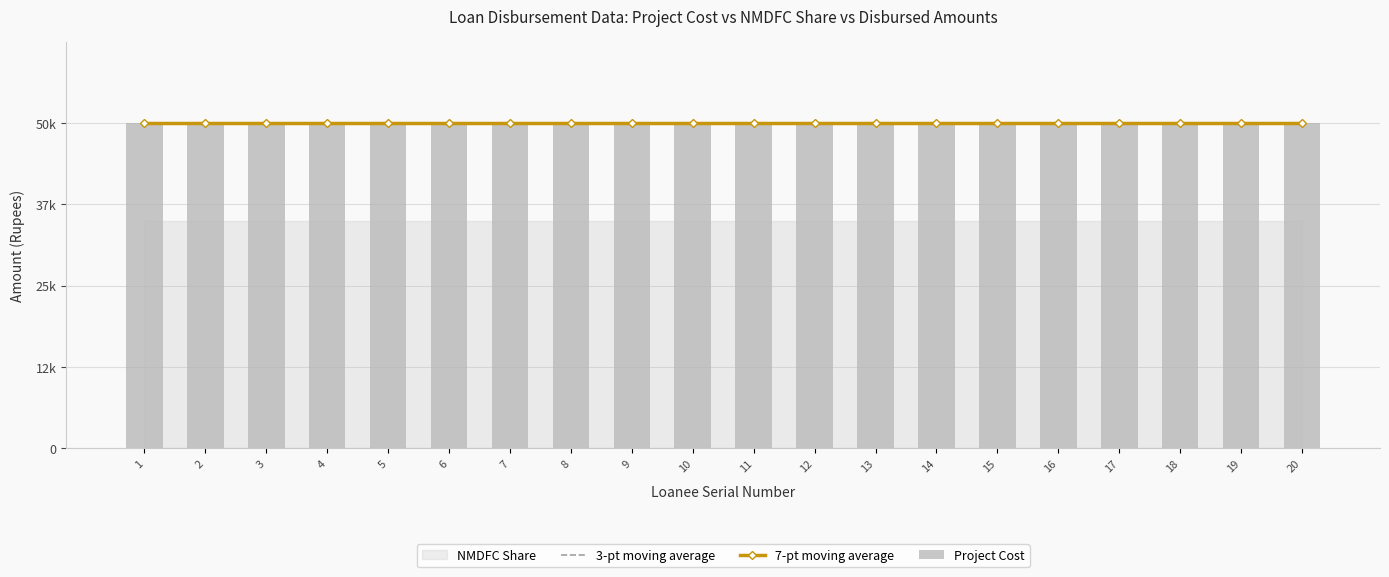

Between 2 and 15, which is larger?

2